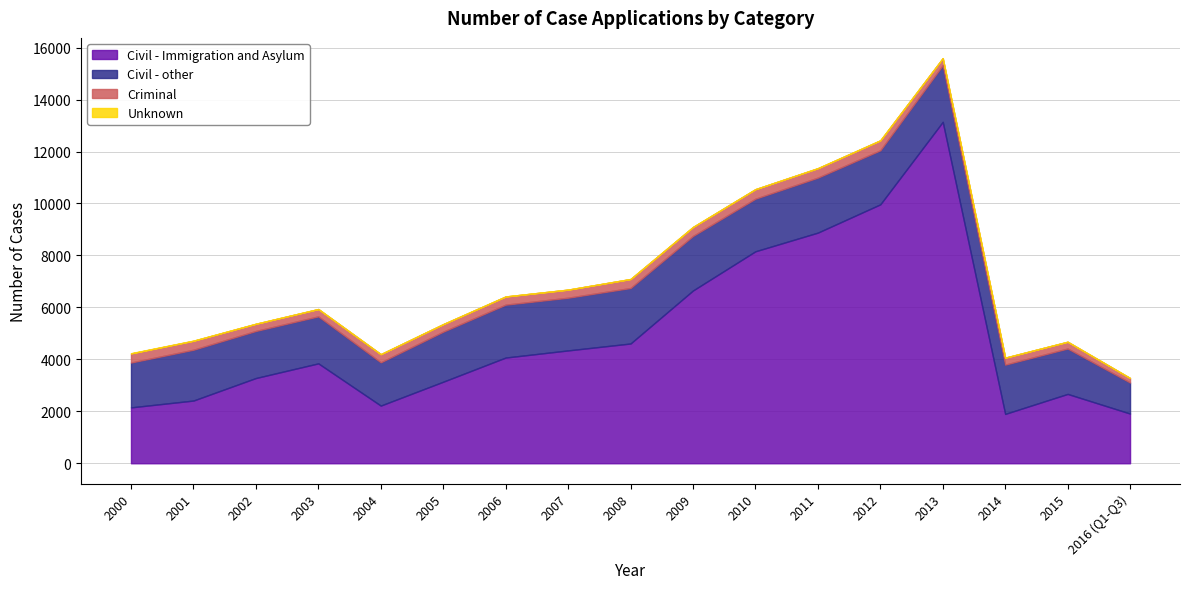

What position from the left is 2006?

7